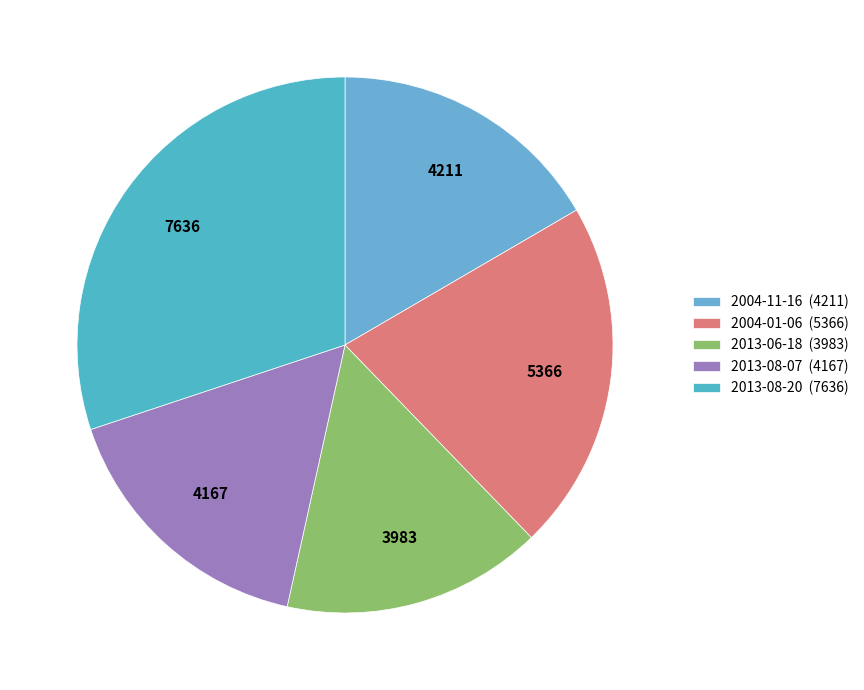

How many slices are in this pie chart?

5